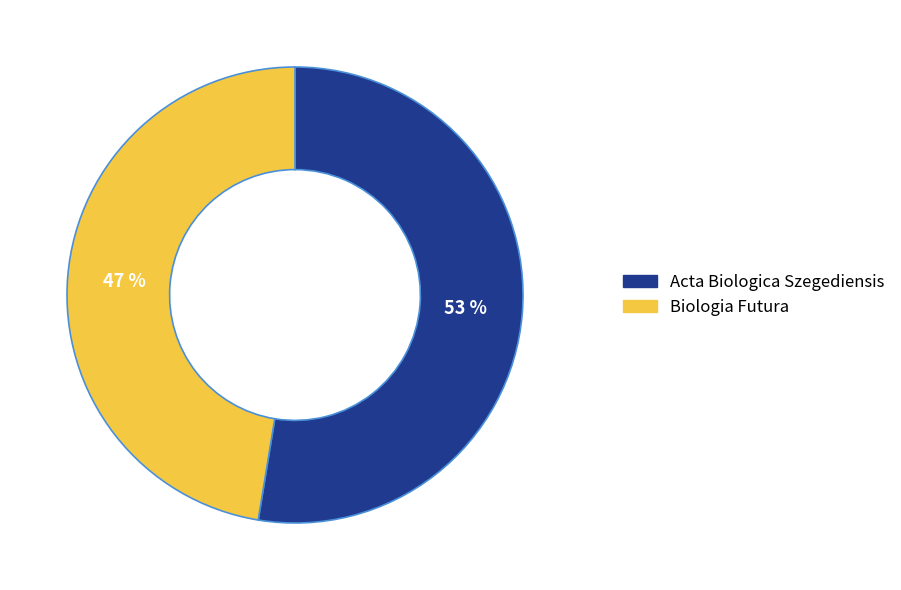

The Biologia Futura slice represents 47% of the pie. True or false?

True